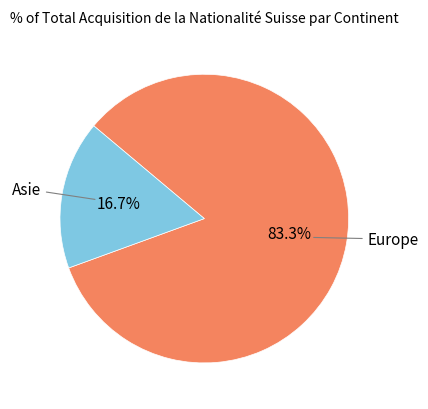

Count the number of slices in the pie.

2